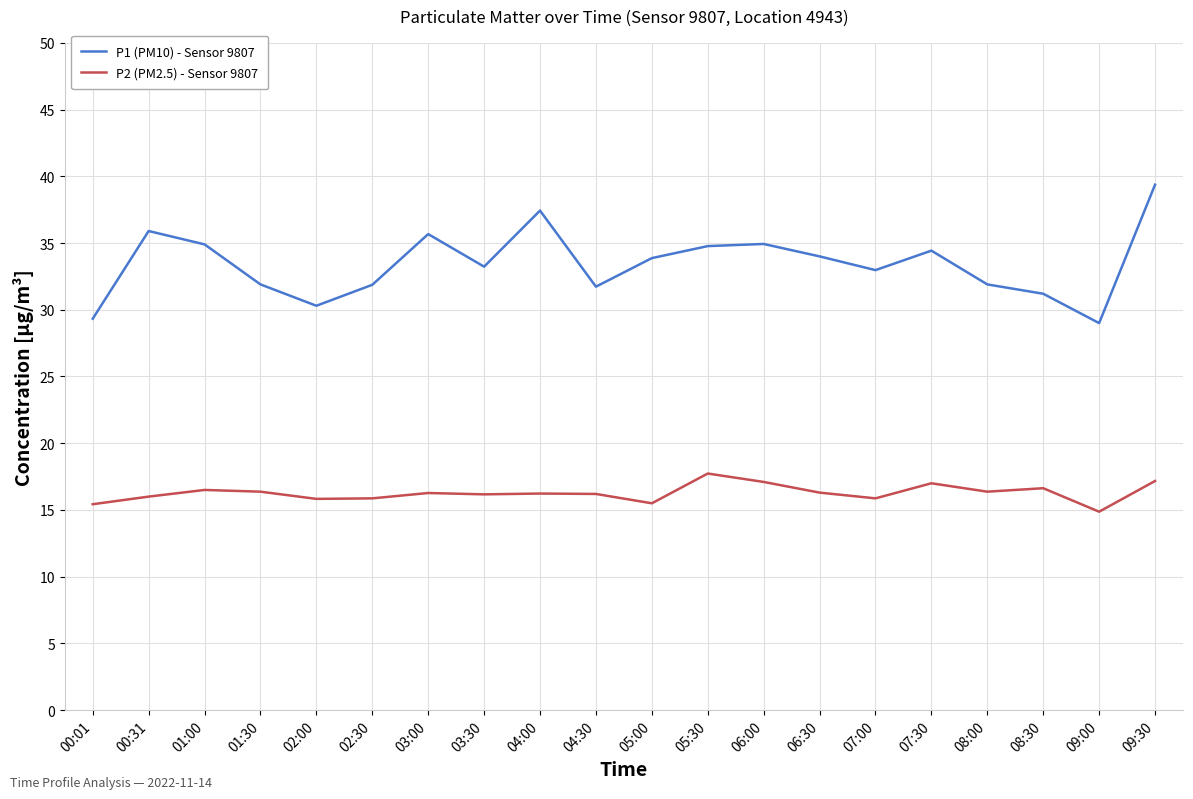

How many categories are shown in the chart?

20